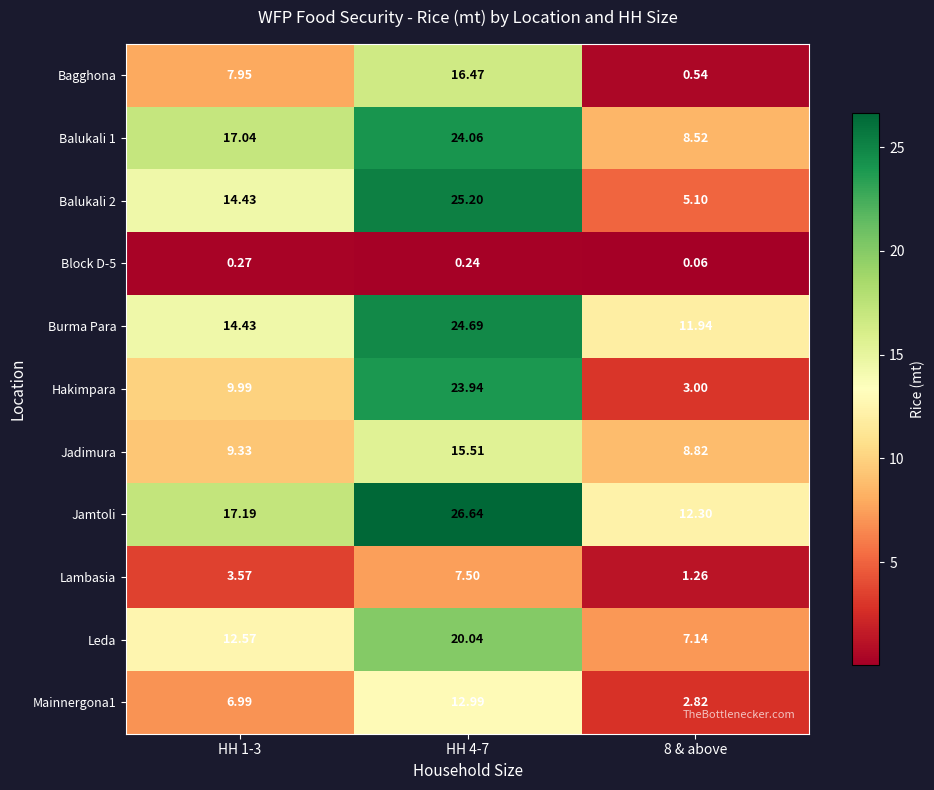

What is the total value across all series at 8 & above?

61.5